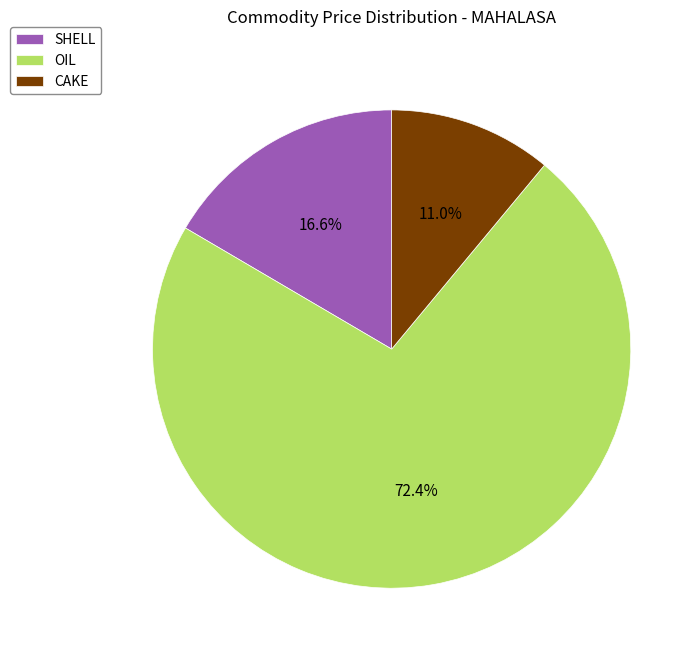

Rank the categories by value from highest to lowest.

OIL, SHELL, CAKE